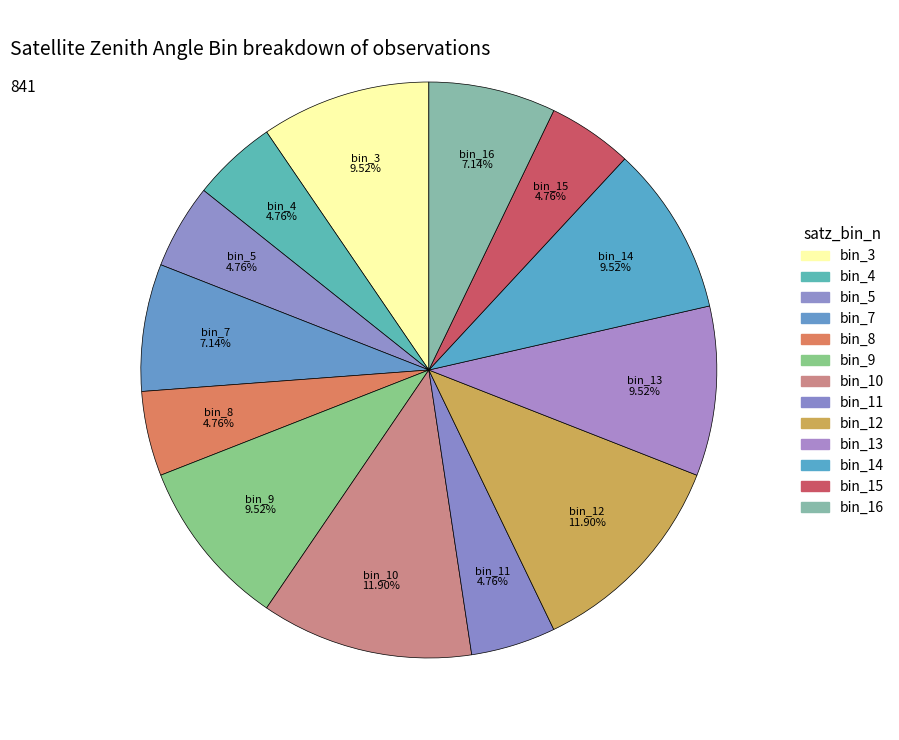

How many slices are in this pie chart?

13